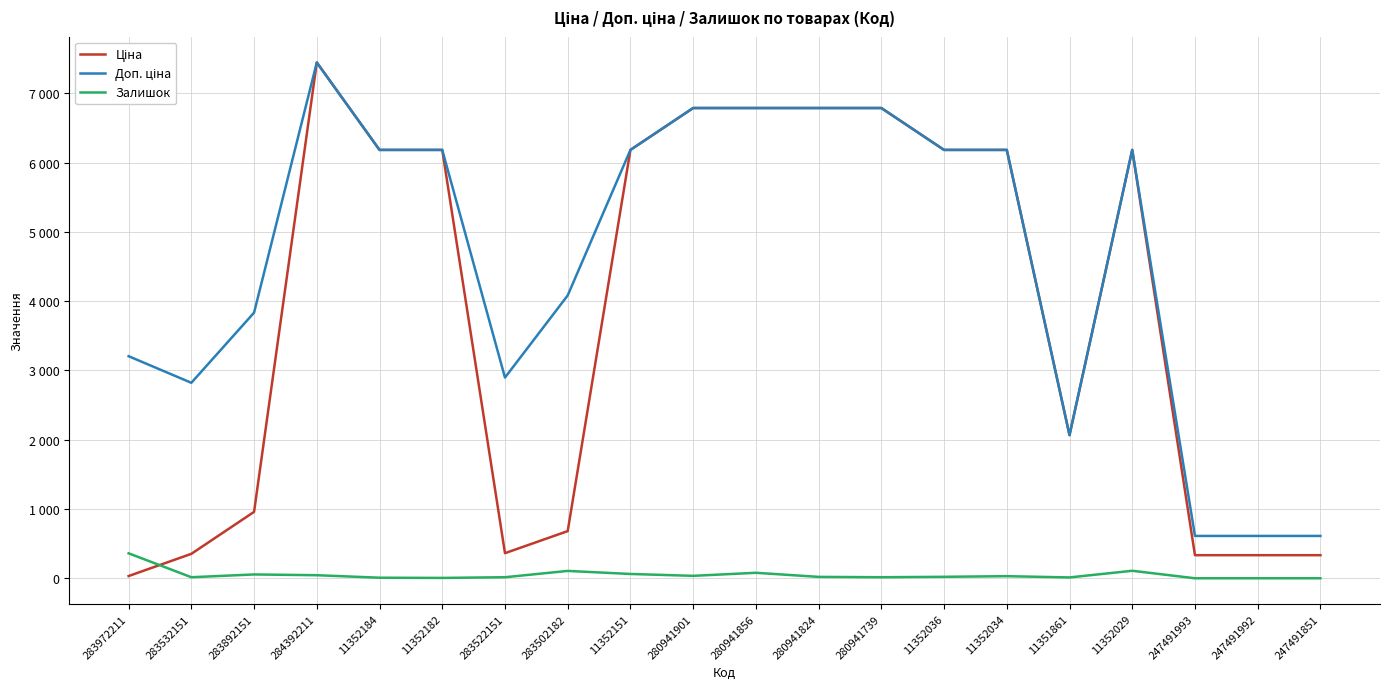

Is this an area chart (filled region under the line)?

No